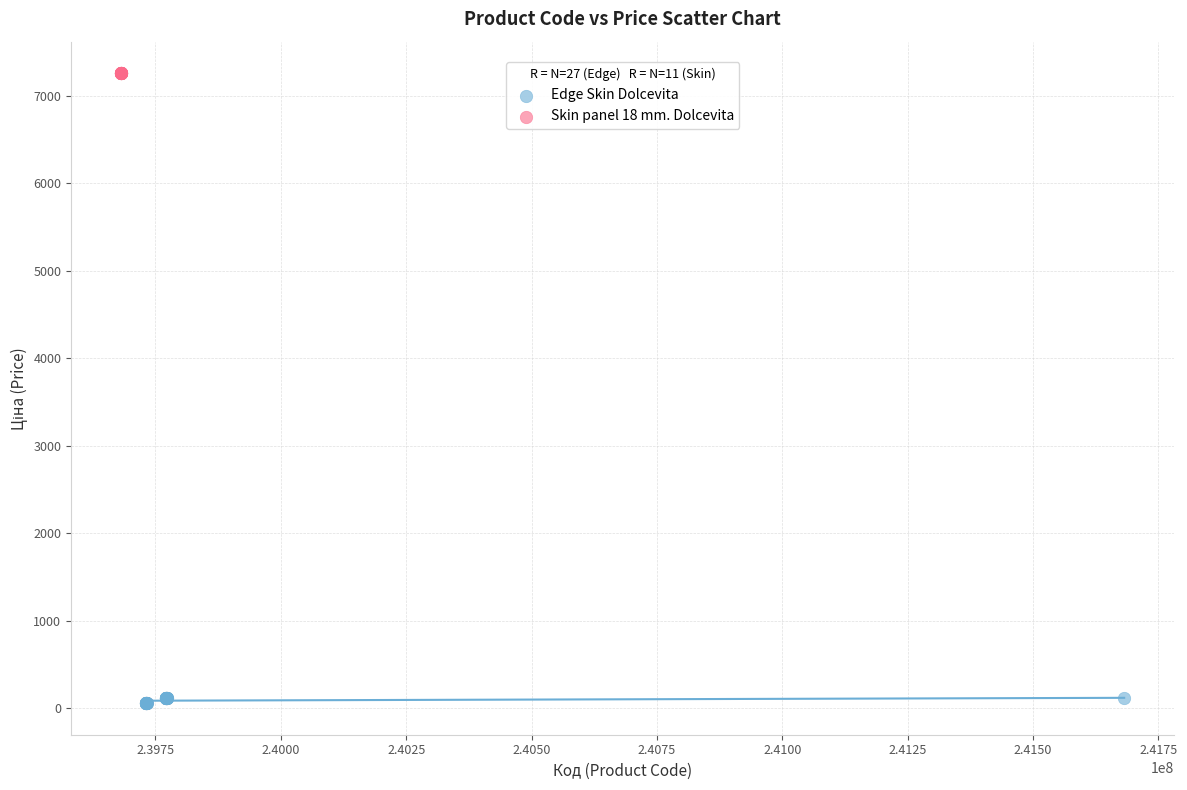

Which series reaches the maximum Y coordinate?

Skin panel 18 mm. Dolcevita